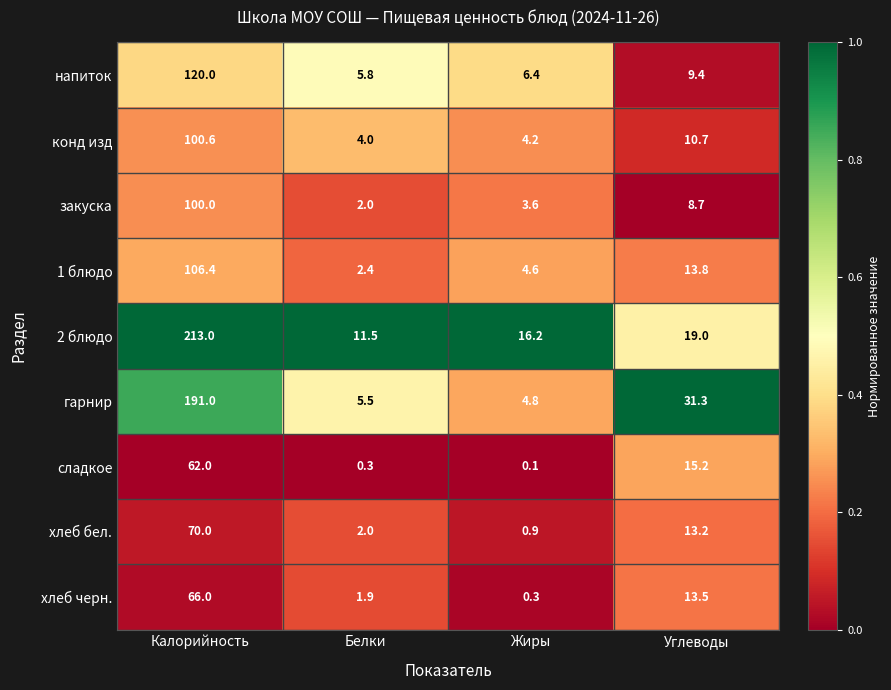

True or false: сладкое has a value of 15.2 at Углеводы.

True